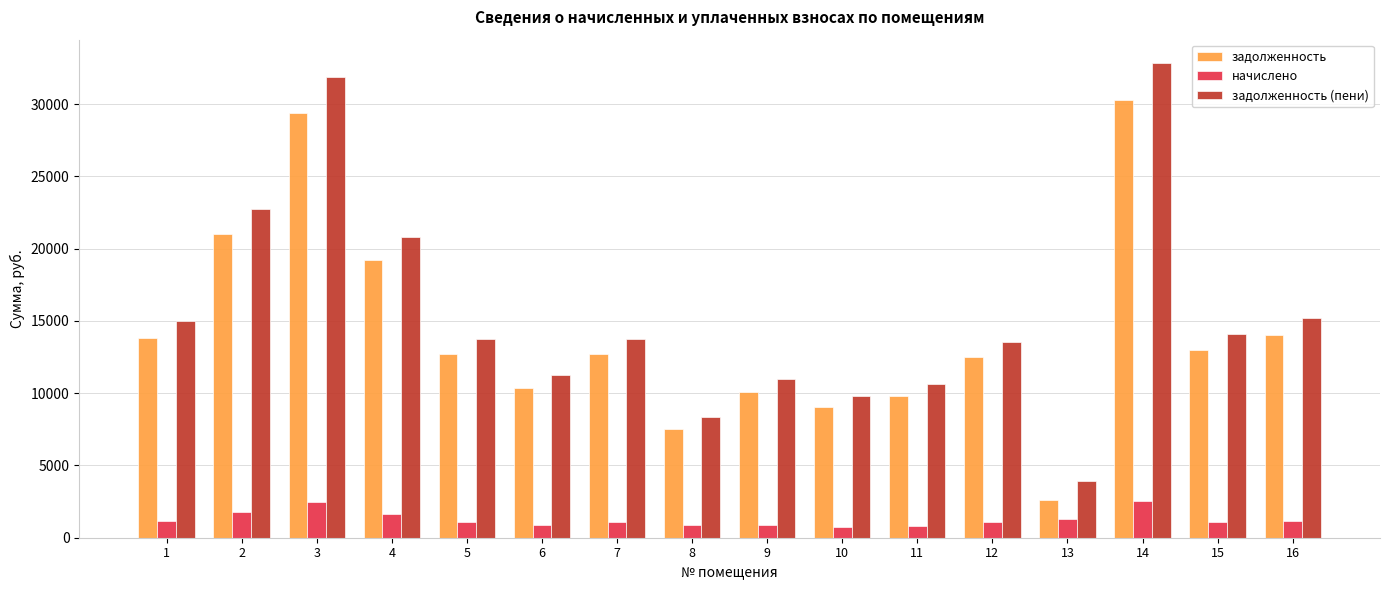

At which label does начислено first exceed 1094?

1